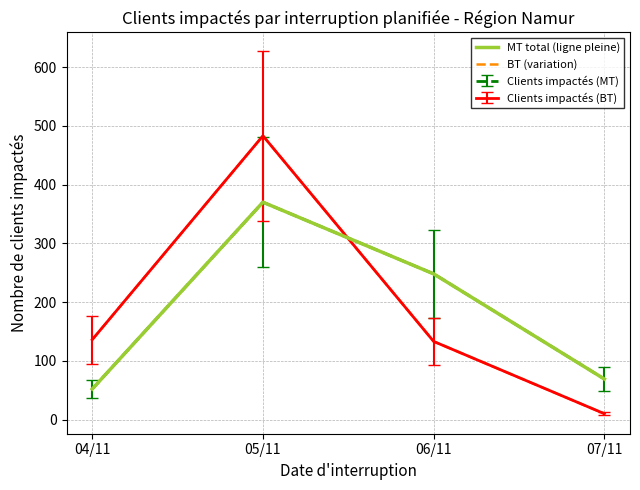

What is the label of the 1st point from the right?

07/11